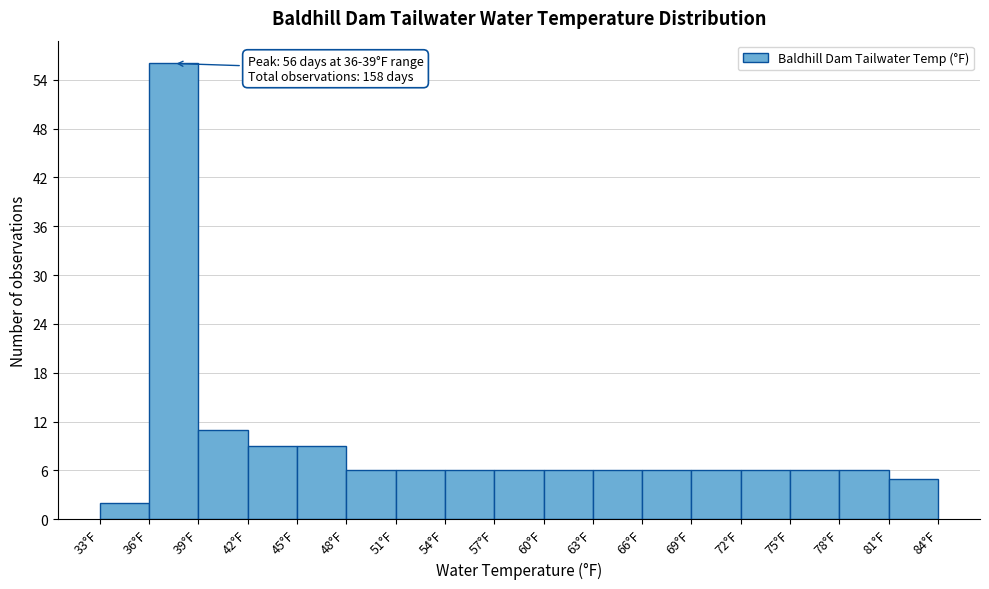

Over which range of the x-axis is the bar tallest?

36 to 39